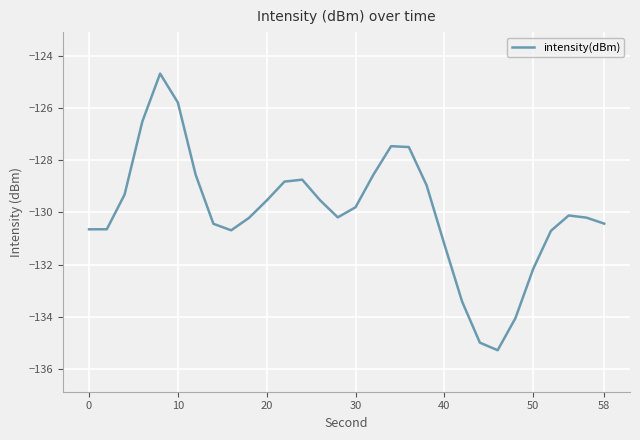

What is the minimum value shown in the chart?

-135.3